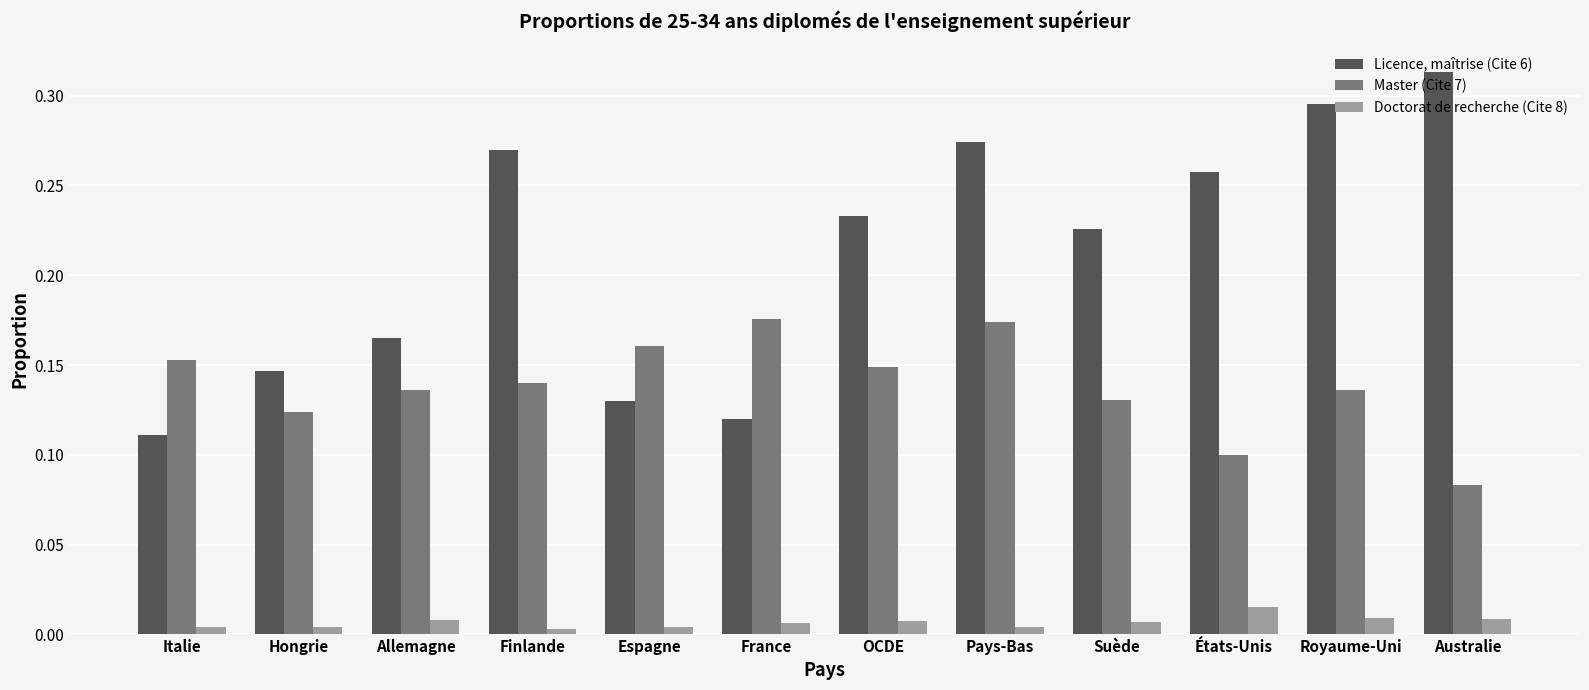

What is the label of the 7th bar from the left?

OCDE